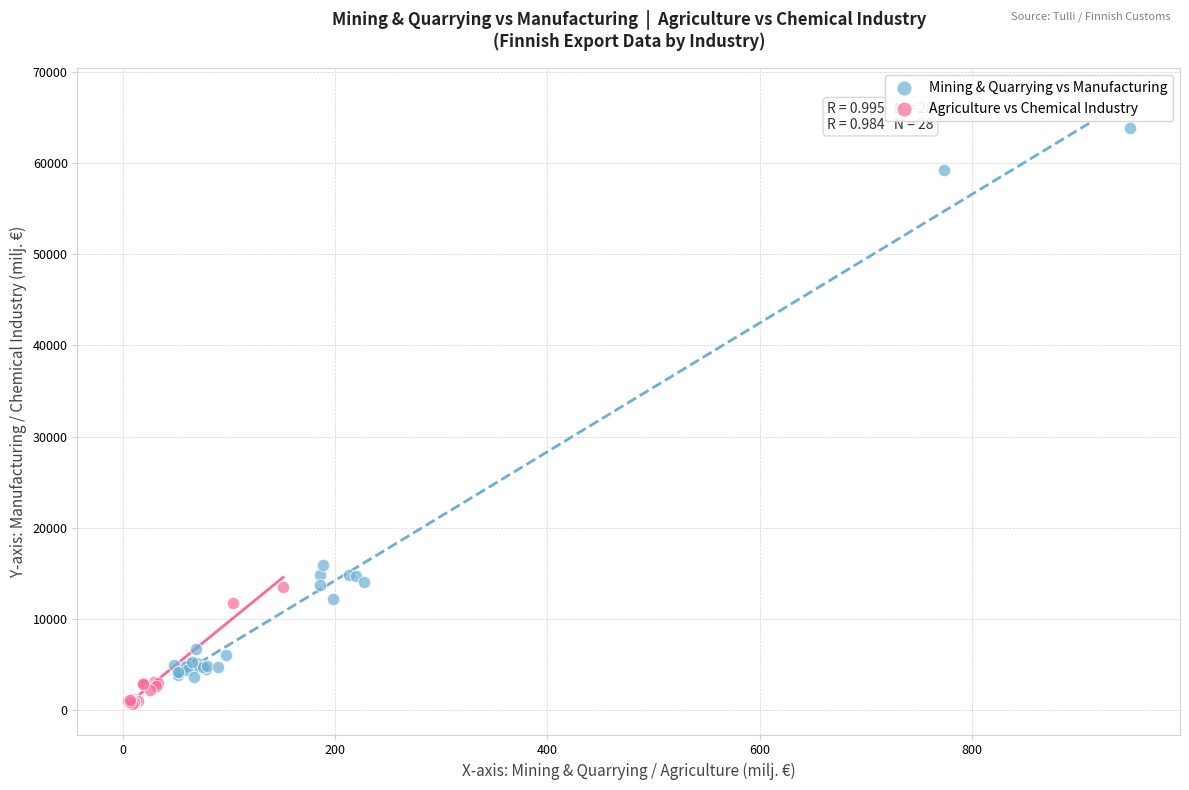

Which series reaches the minimum Y coordinate?

Agriculture vs Chemical Industry